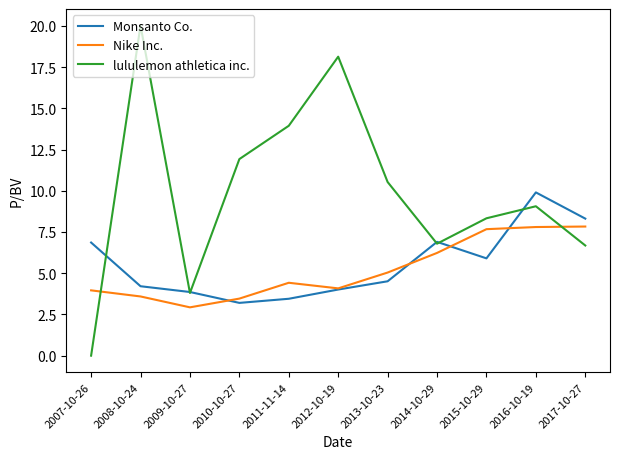

Reading left to right, what are all the values shown in this chart?

Monsanto Co.: 6.9	4.2	3.9	3.2	3.5	4.0	4.5	6.9	5.9	9.9	8.3
Nike Inc.: 4.0	3.6	2.9	3.5	4.4	4.1	5.0	6.2	7.7	7.8	7.8
lululemon athletica inc.: 0.0	20.0	3.8	11.9	13.9	18.1	10.5	6.8	8.3	9.1	6.7